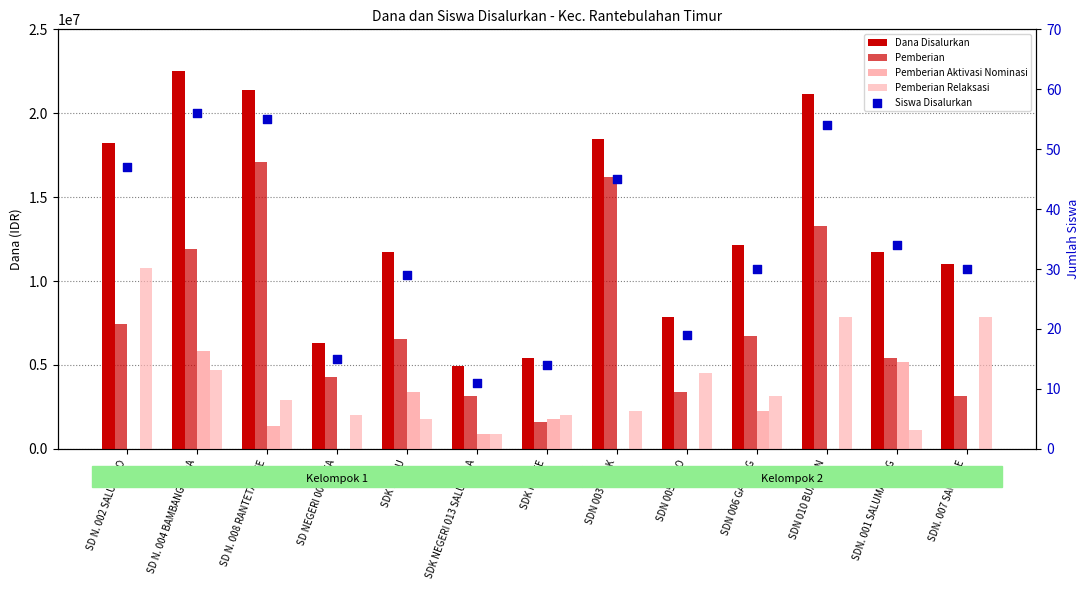

Is the value of Siswa Disalurkan at SDN 005 LEKO greater than the value of Pemberian Aktivasi Nominasi at SDN 006 GALUNG?

No